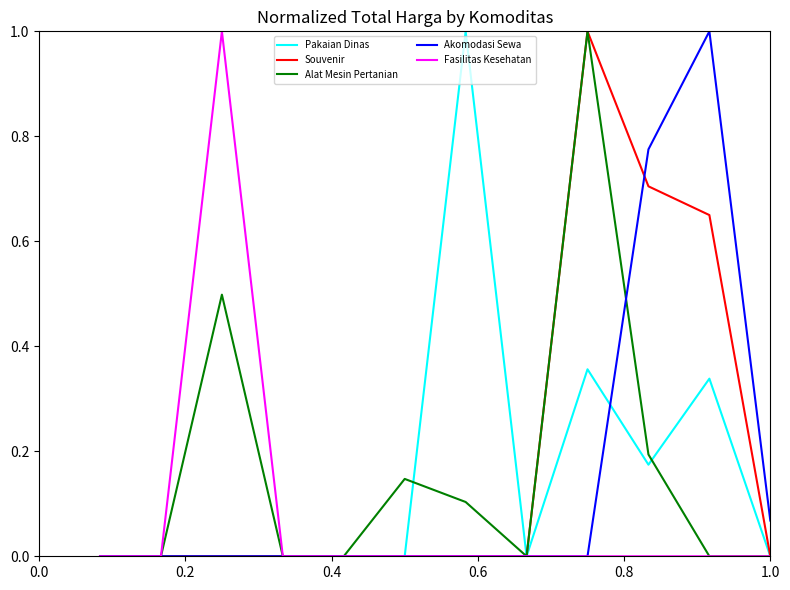

What is the greatest value displayed?

1.0